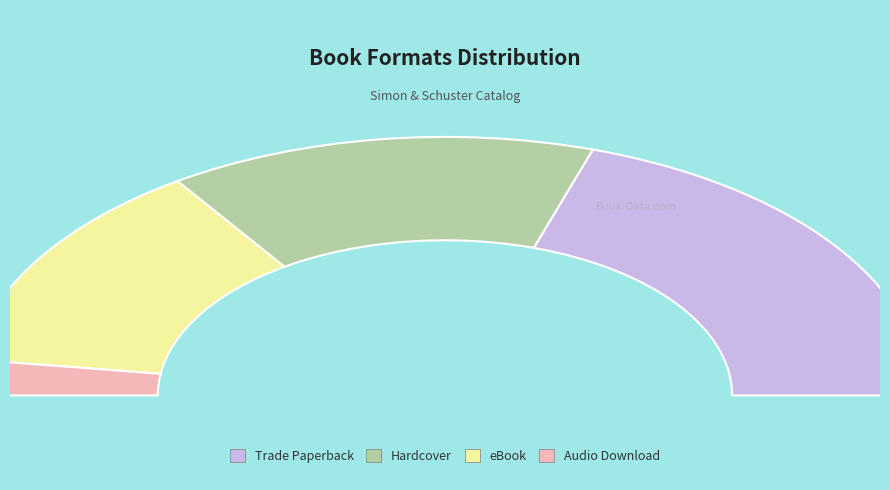

How many segments does this pie chart have?

4